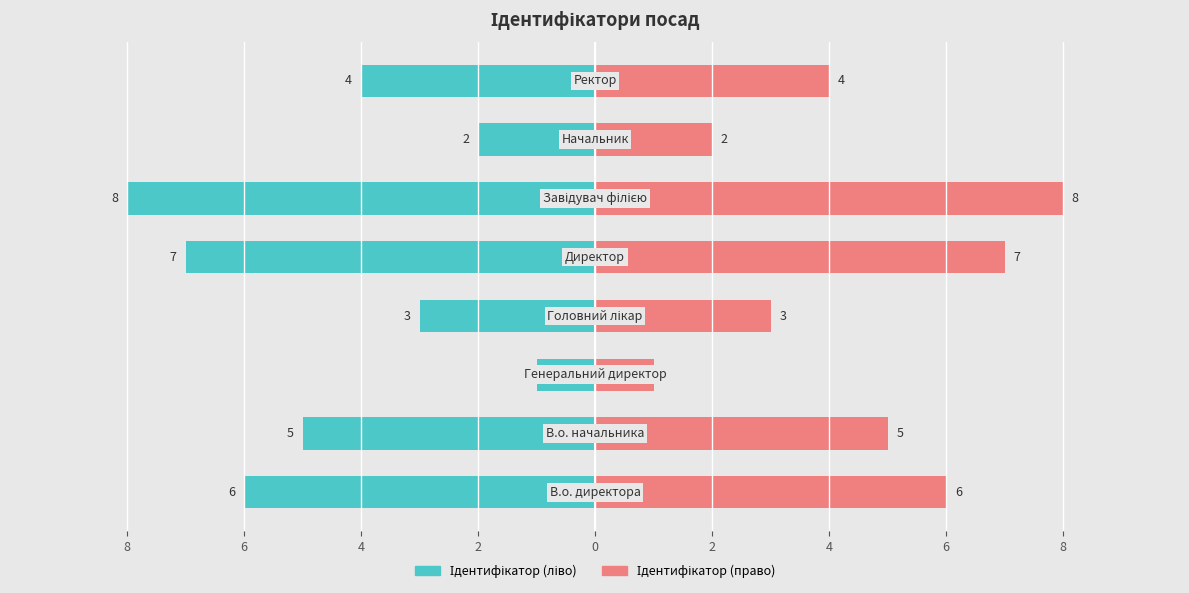

Is the value of Ідентифікатор (право) at 0 greater than the value of Ідентифікатор (ліво) at 4?

Yes